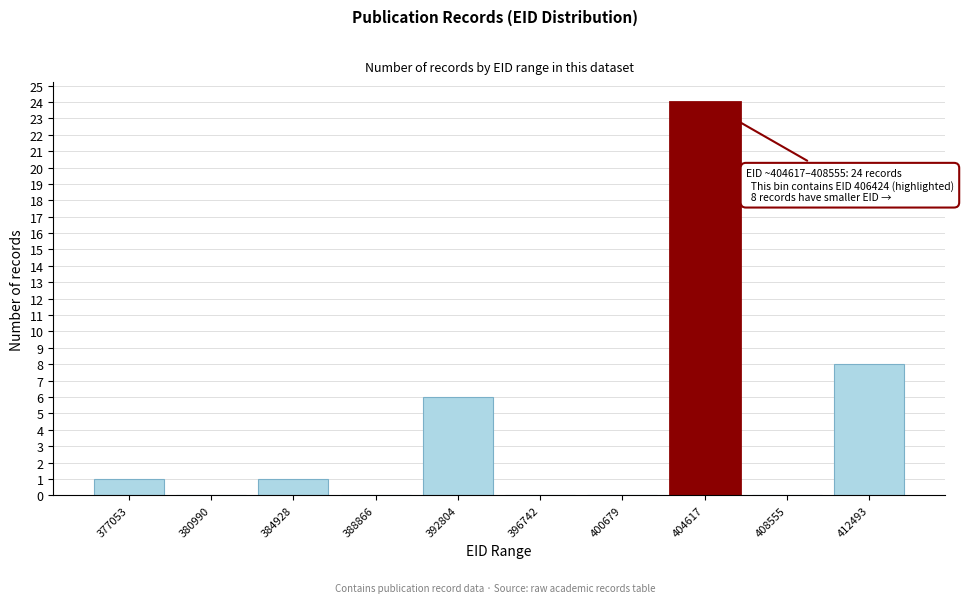

Reading right to left, extract all data points from this chart.

412493=8	408555=0	404617=24	400679=0	396742=0	392804=6	388866=0	384928=1	380990=0	377053=1